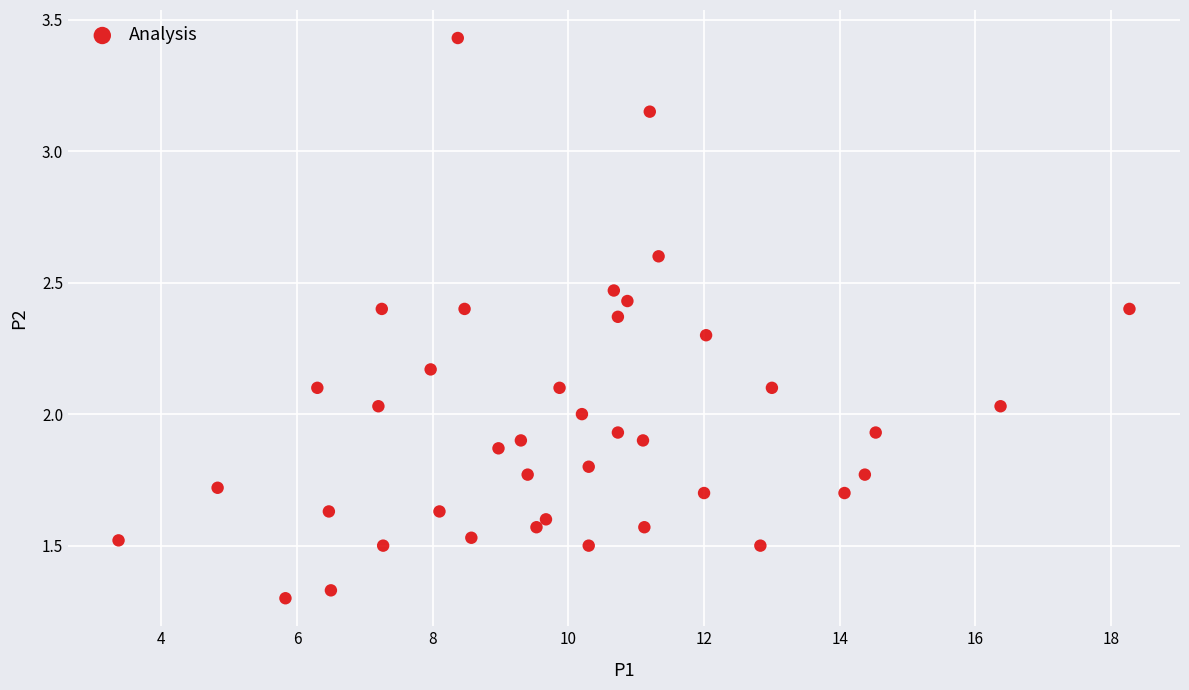

What is the range of X values (max minus min)?

14.9